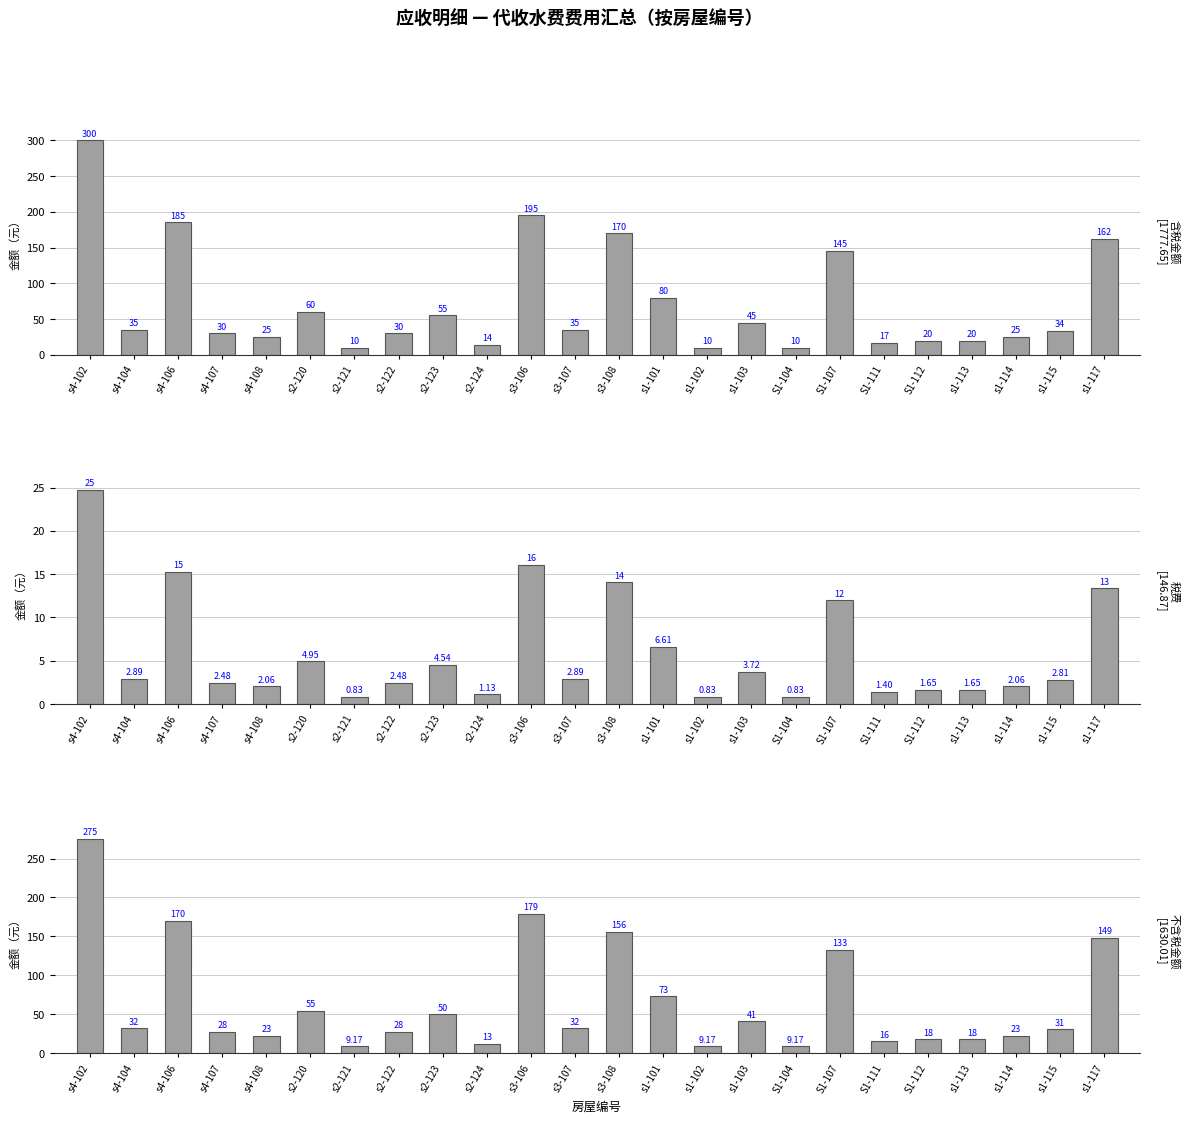

Where does the 不含税金额 series first go above 32?

s4-102